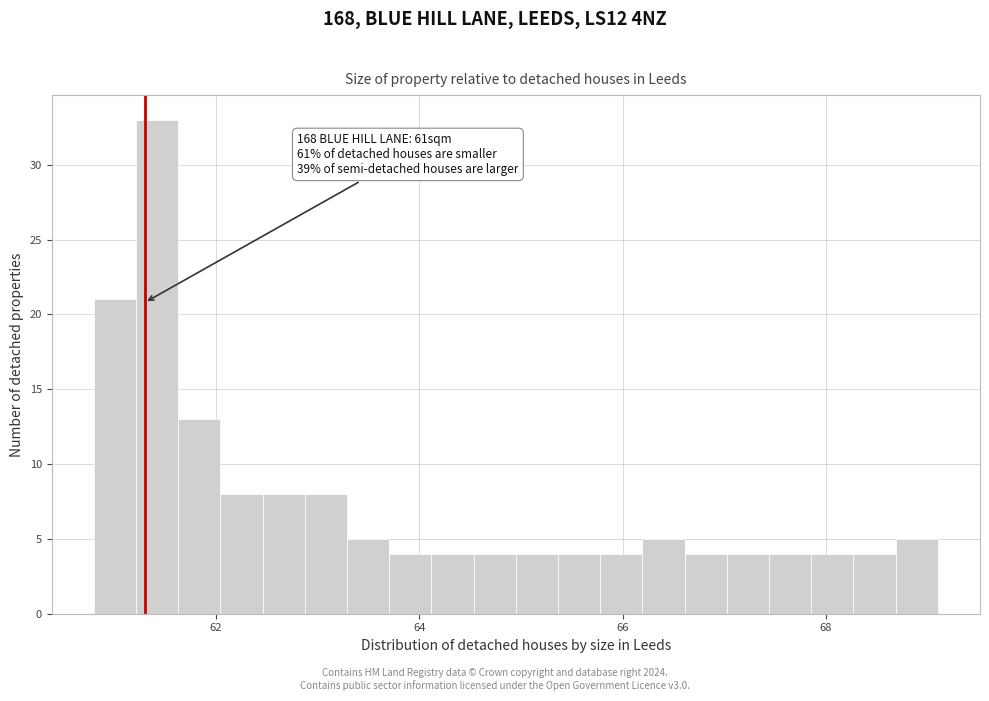

Around what value on the x-axis is the tallest bar? Give the approximate position of its centre, as read against the axis.

61.4